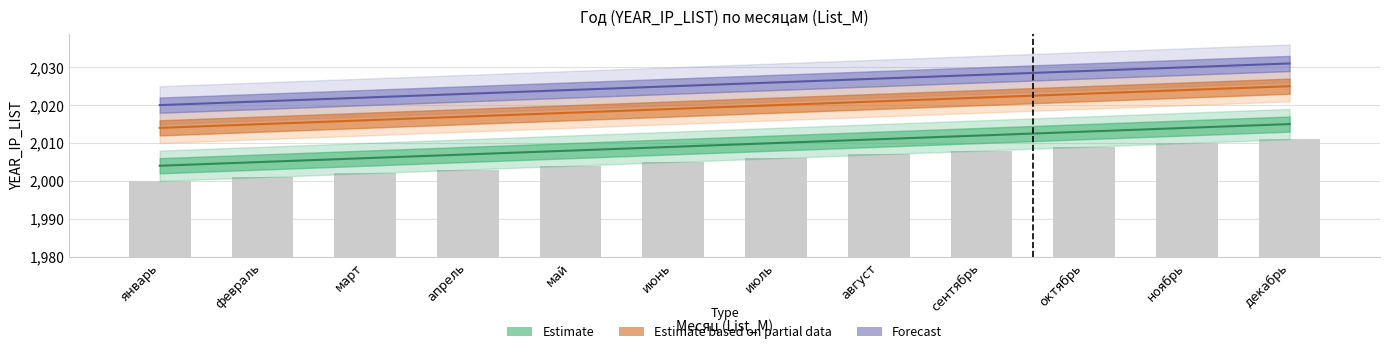

The Forecast series shows 3393 at август. True or false?

False